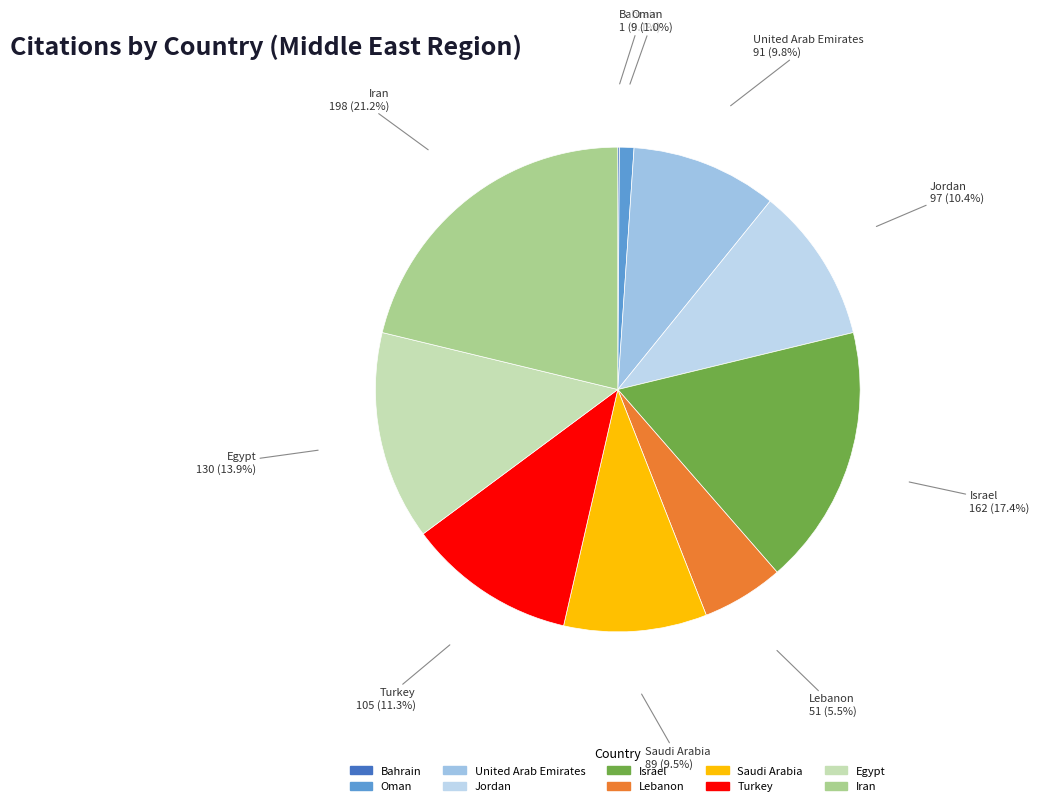

Is the sum of Jordan and Saudi Arabia greater than half?

No